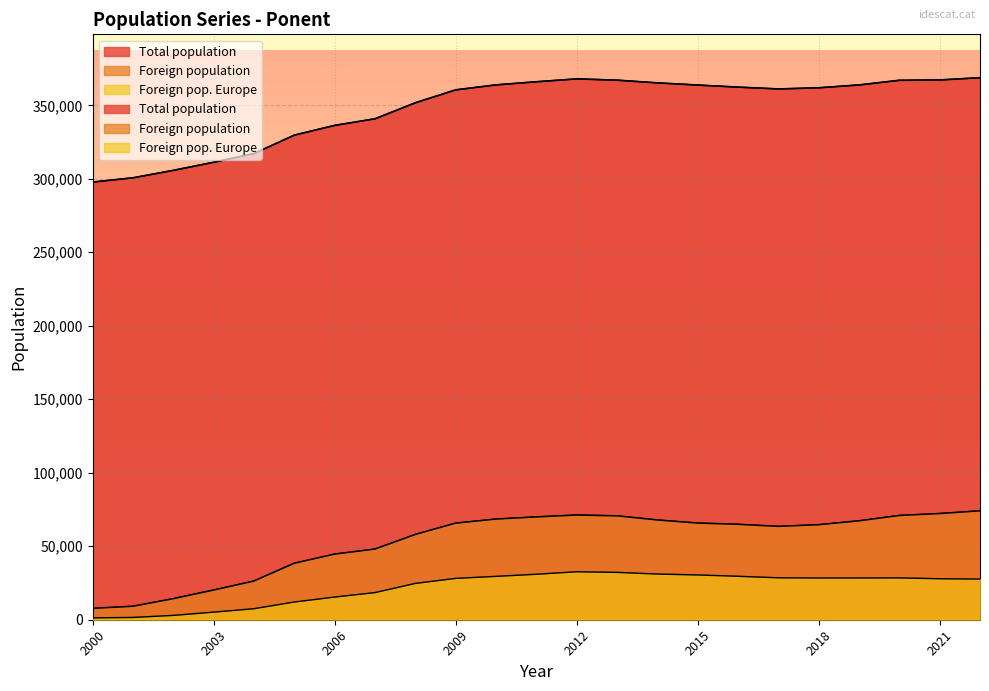

What is the difference between the maximum and minimum values in the Foreign pop. Europe series?

31368